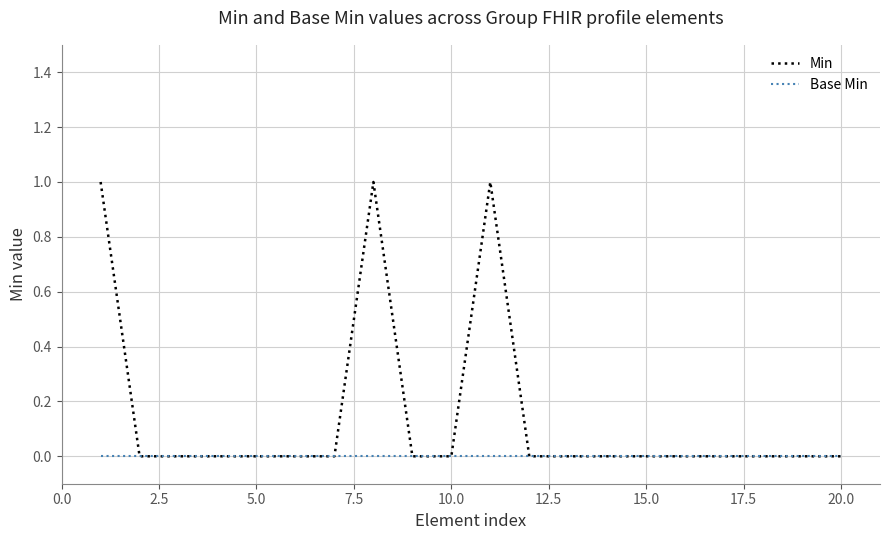

True or false: Min has more than 0 interior local peaks.

True